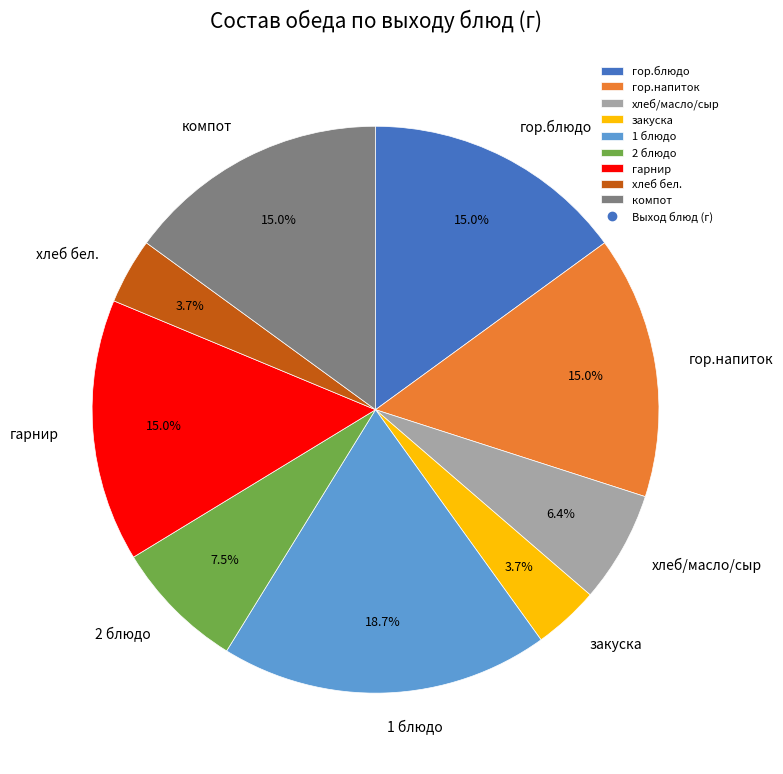

Count the number of slices in the pie.

9